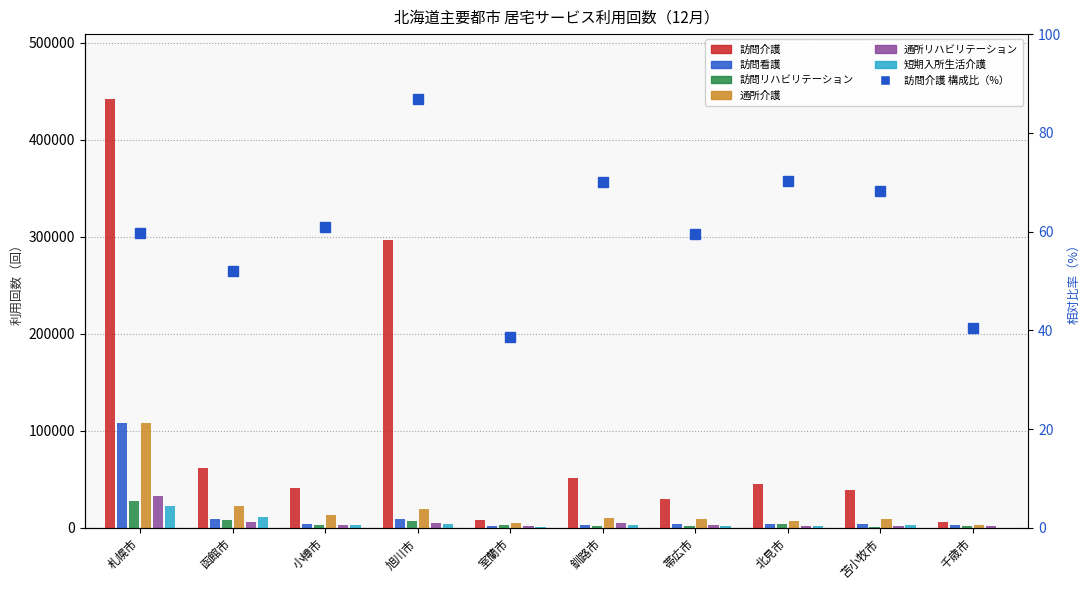

Reading left to right, what are all the values shown in this chart?

訪問介護: 札幌市=442494	函館市=61518	小樽市=40983	旭川市=296731	室蘭市=7806	釧路市=50960	帯広市=29637	北見市=44728	苫小牧市=39368	千歳市=6529
訪問看護: 札幌市=108521	函館市=9222	小樽市=4070	旭川市=9218	室蘭市=2188	釧路市=3122	帯広市=4371	北見市=3700	苫小牧市=4053	千歳市=2847
訪問リハビリテーション: 札幌市=27412	函館市=7949	小樽市=3274	旭川市=7062	室蘭市=2847	釧路市=1436	帯広市=2026	北見市=3848	苫小牧市=782	千歳市=1502
通所介護: 札幌市=107585	函館市=22135	小樽市=13235	旭川市=19150	室蘭市=5301	釧路市=10247	帯広市=8892	北見市=6951	苫小牧市=8701	千歳市=3195
通所リハビリテーション: 札幌市=33027	函館市=5737	小樽市=2992	旭川市=5050	室蘭市=1504	釧路市=4620	帯広市=3280	北見市=2418	苫小牧市=2310	千歳市=1848
短期入所生活介護: 札幌市=22236	函館市=11500	小樽市=2643	旭川市=4400	室蘭市=547	釧路市=2466	帯広市=1614	北見市=1952	苫小牧市=2500	千歳市=173